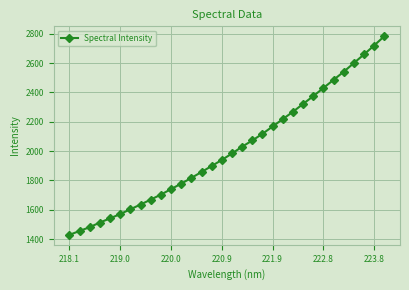

Reading left to right, transcribe all the data shown in this chart.

1428.9	1455.4	1481.5	1513.0	1541.4	1570.8	1603.5	1635.6	1669.4	1703.3	1740.8	1778.1	1817.4	1857.4	1898.5	1939.8	1983.8	2030.2	2072.6	2117.9	2167.9	2218.3	2268.0	2321.8	2374.6	2430.3	2485.7	2540.9	2600.1	2659.1	2720.0	2783.1